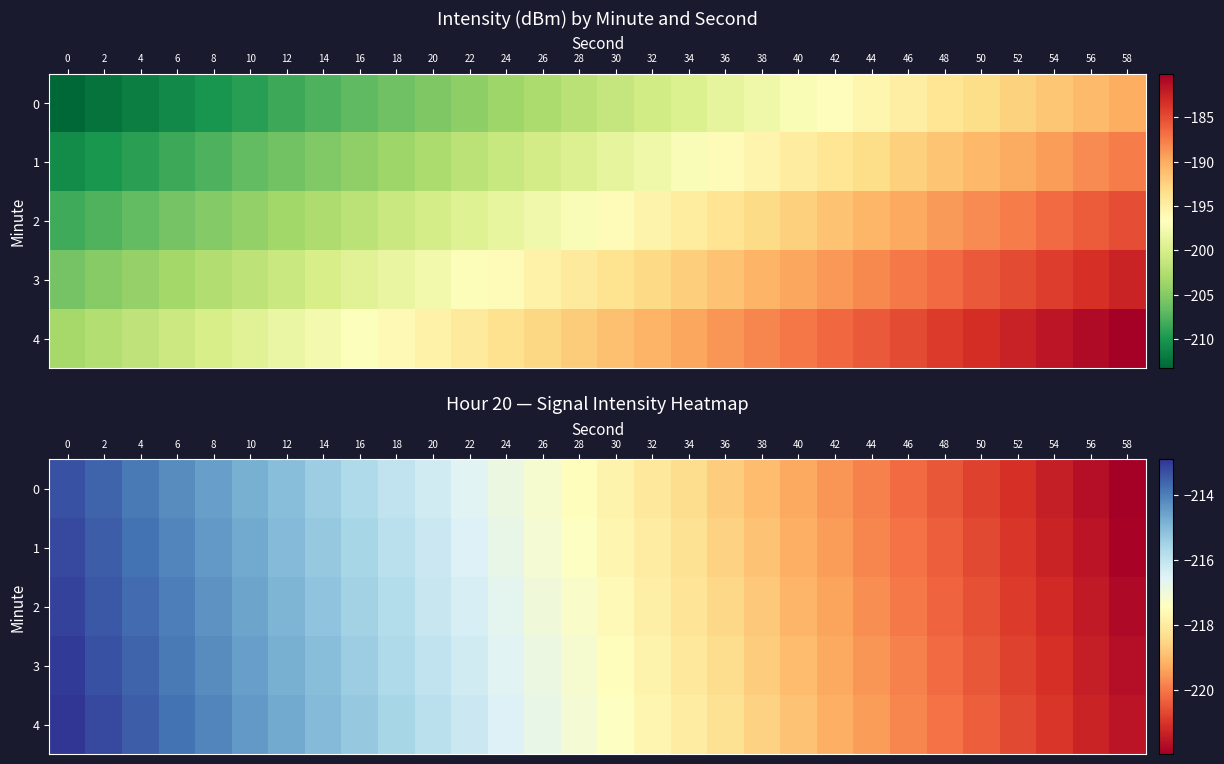

Between 52 and 20, which is larger?

20